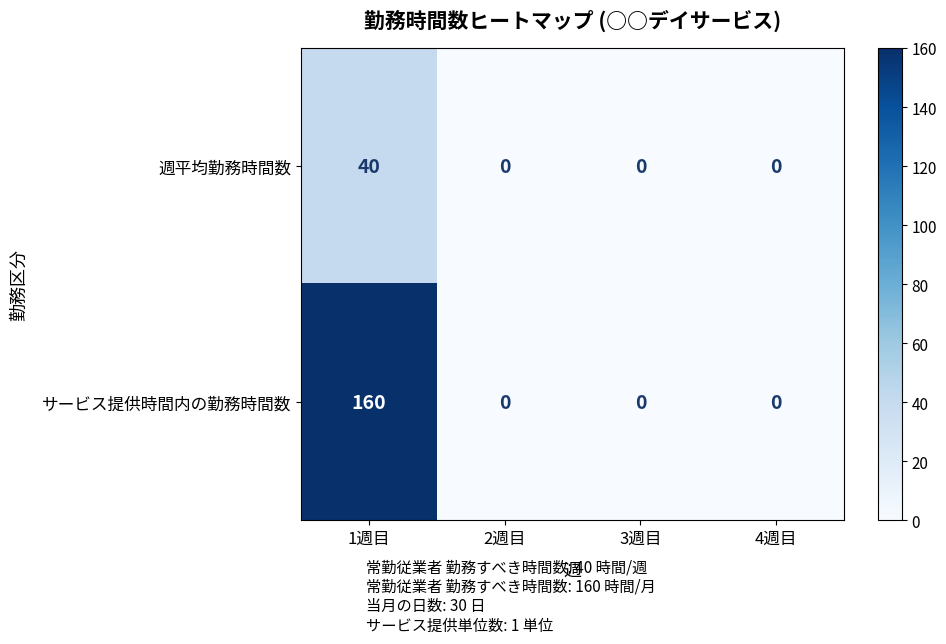

Which series has the largest range (max minus min)?

サービス提供時間内の勤務時間数